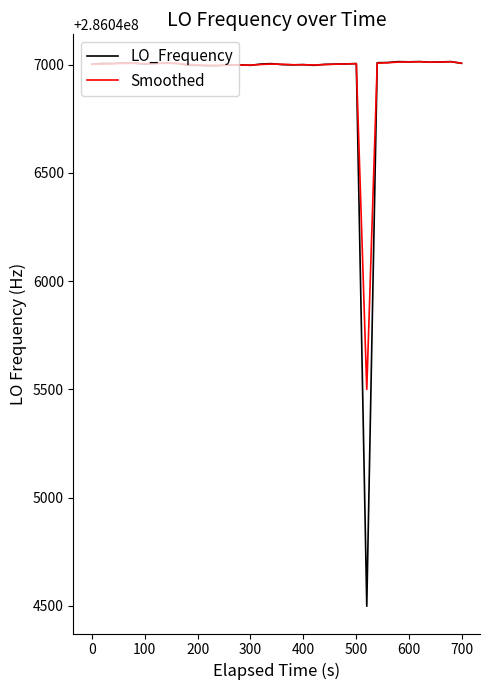

What is the greatest value displayed?

286047013.9